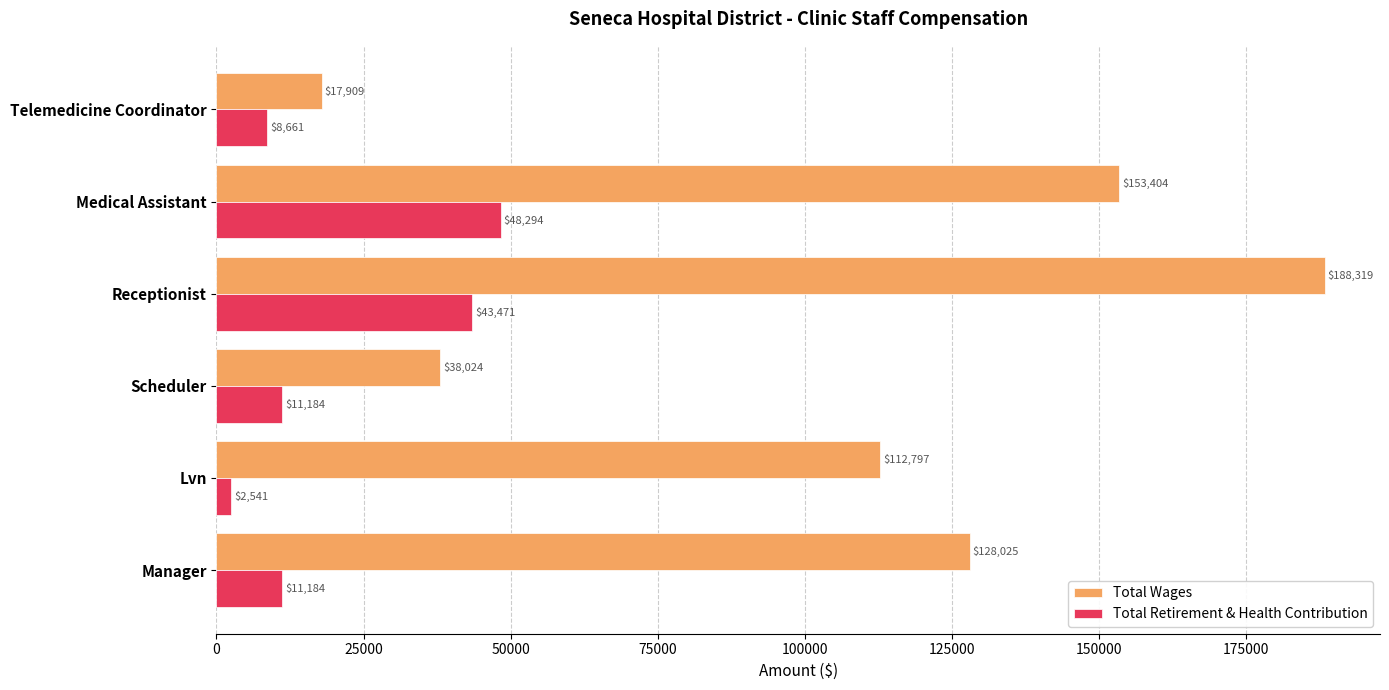

Which category has the highest value in the Total Retirement & Health Contribution series?

Medical Assistant